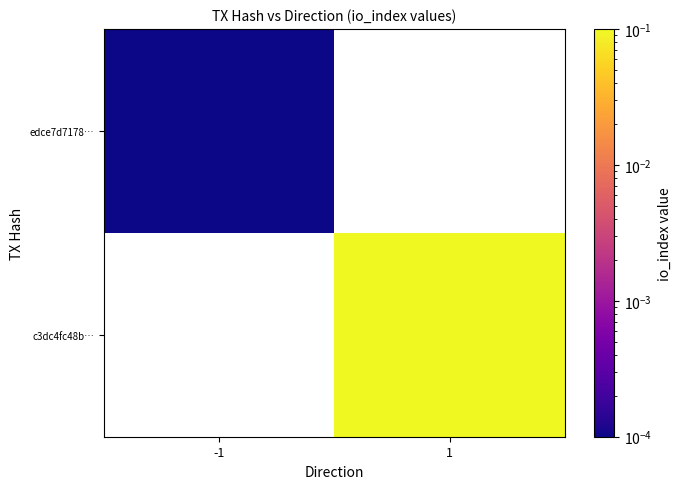

Which series has the largest range (max minus min)?

edce7d7178…